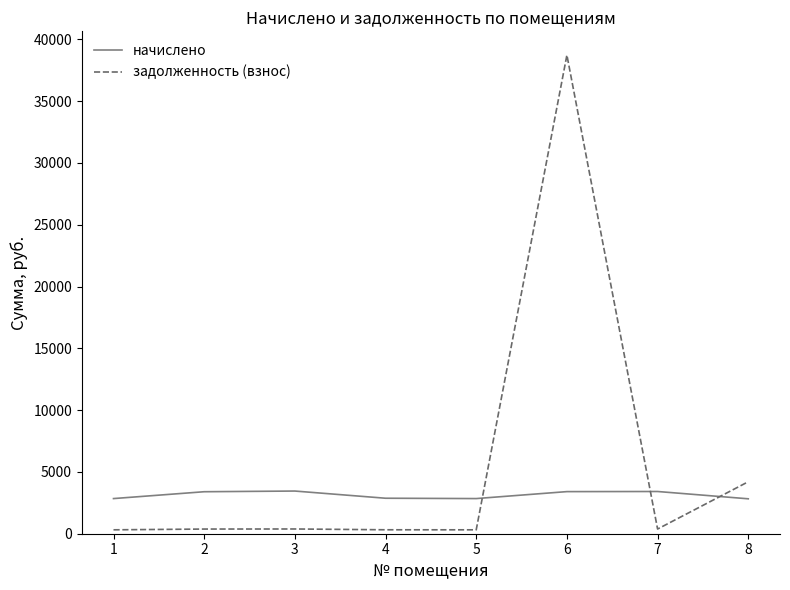

In начислено, how many points are higher than both neighbors (excluding endpoints)?

2